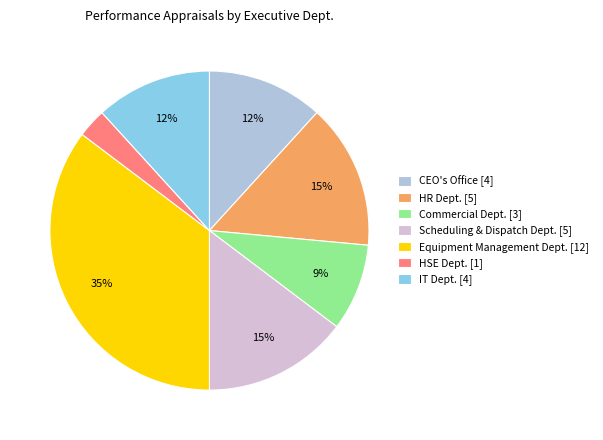

Is there any slice that represents more than half of the pie?

No